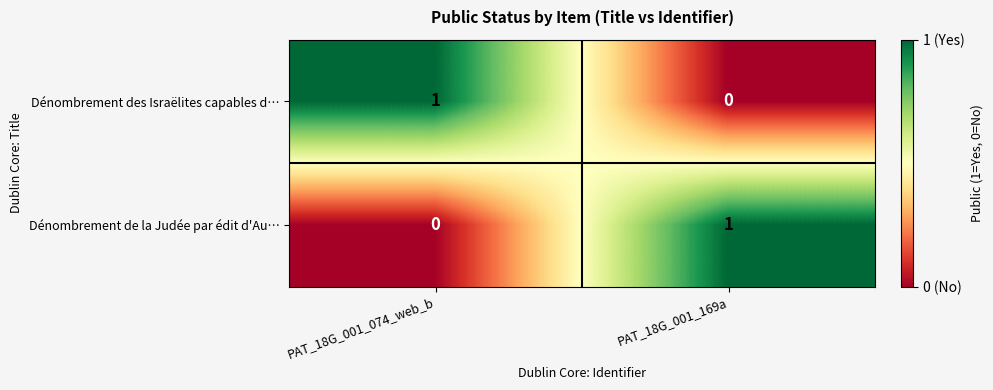

Reading left to right, list all the values displayed in this chart.

Dénombrement des Israëlites capables d…: PAT_18G_001_074_web_b=1	PAT_18G_001_169a=0
Dénombrement de la Judée par édit d'Au…: PAT_18G_001_074_web_b=0	PAT_18G_001_169a=1